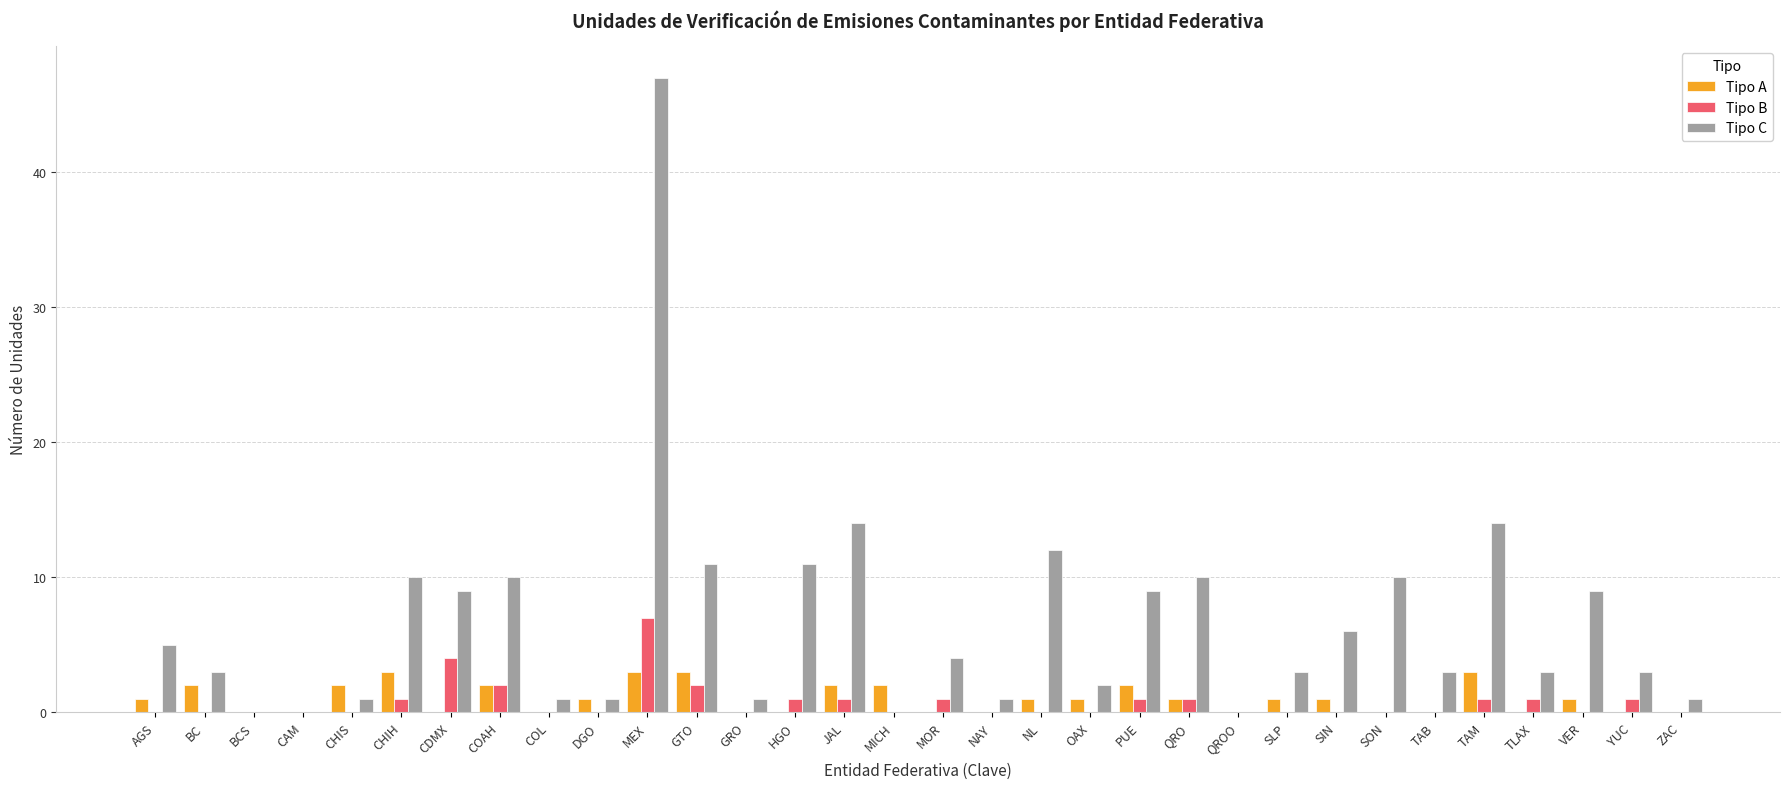

The Tipo A series shows 3 at GTO. True or false?

True